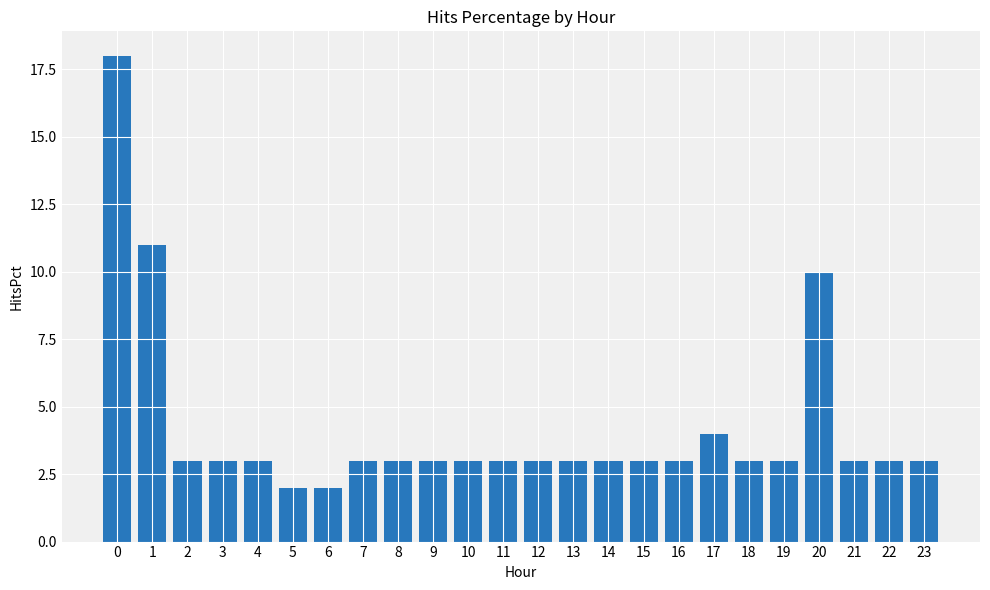

What is the difference between the maximum and minimum values?

16